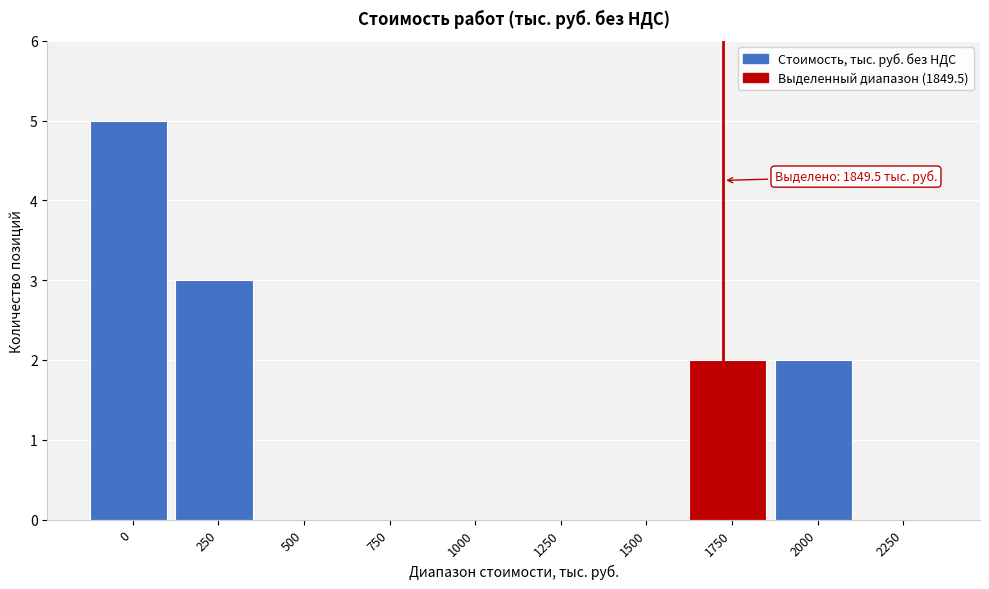

Reading right to left, list all the values displayed in this chart.

2250=0	2000=2	1750=2	1500=0	1250=0	1000=0	750=0	500=0	250=3	0=5